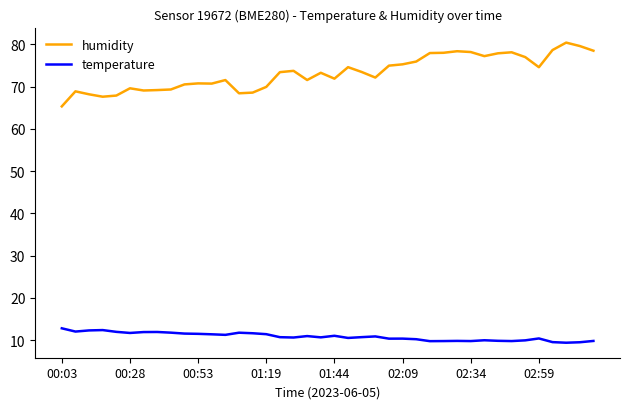

Which series has the widest spread of values?

humidity